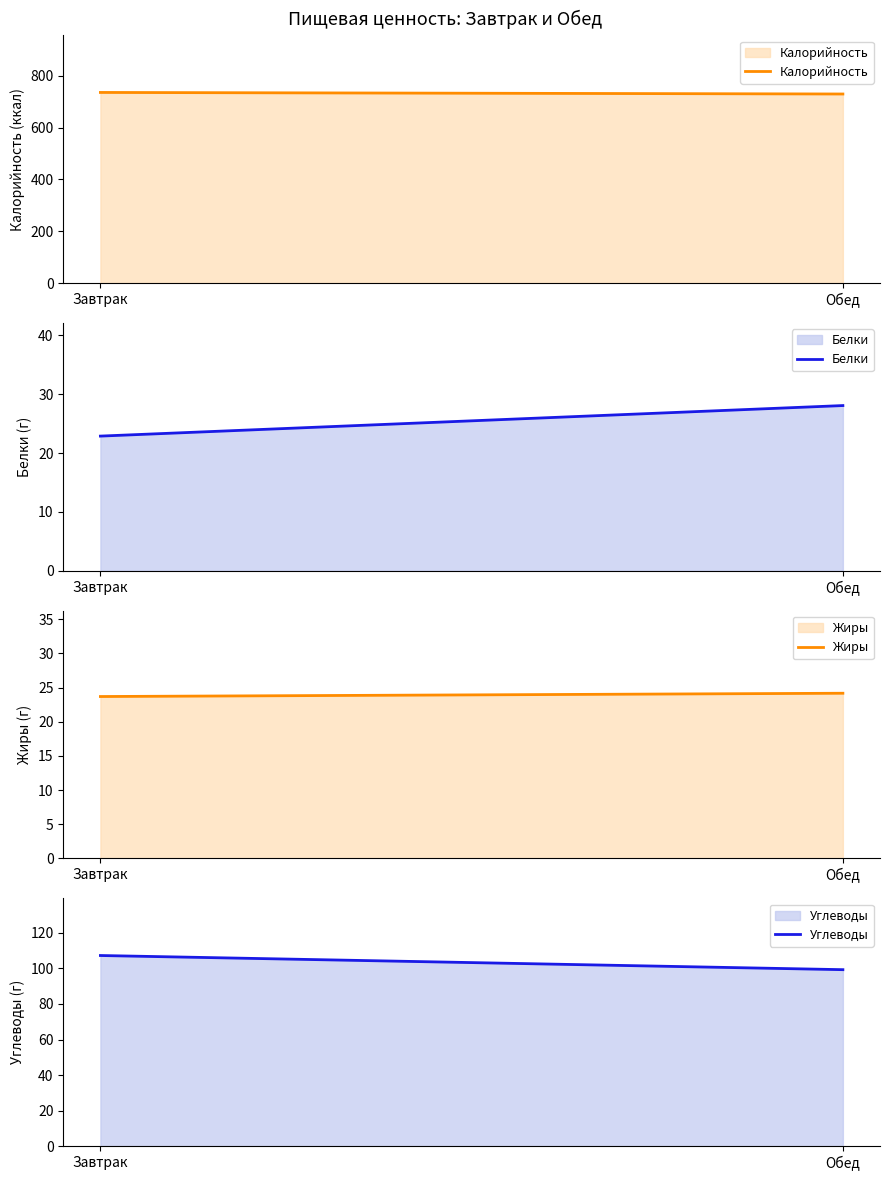

Rank the categories by Жиры value from lowest to highest.

Завтрак, Обед